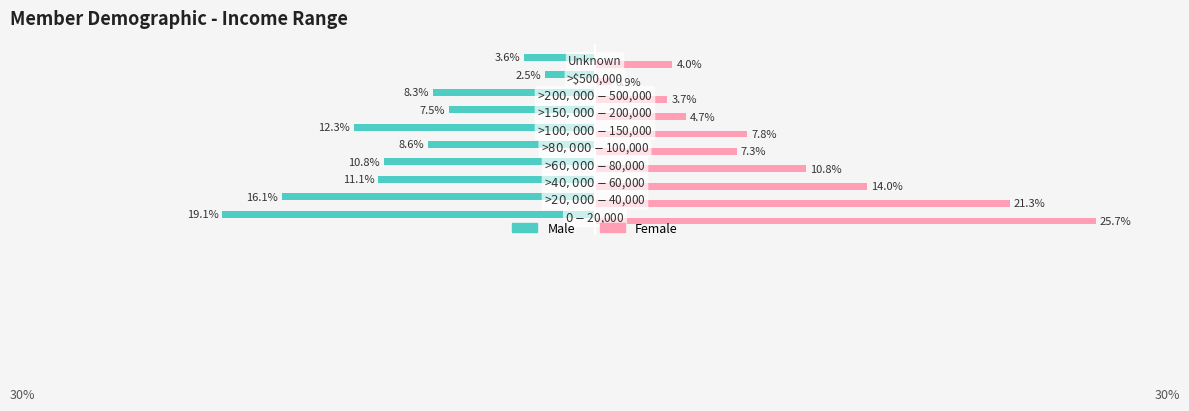

Which series has the largest total across all categories?

Female